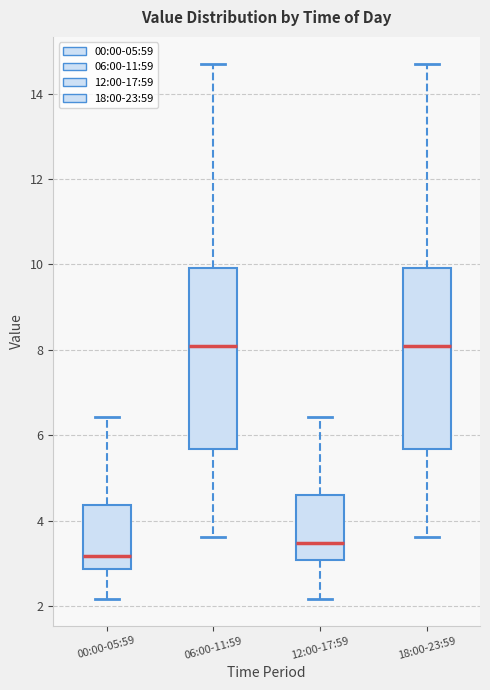

Reading left to right, read every box against the y-axis: the position of its median line, the range the box covers, and the ends of its whiskers. The values are not printed on the chart, so give them approximately, as read against the axis.

00:00-05:59: median 3.2, box 2.8 to 4.4, whiskers 2.2 to 6.4
06:00-11:59: median 8.2, box 5.6 to 10.0, whiskers 3.6 to 14.8
12:00-17:59: median 3.4, box 3.0 to 4.6, whiskers 2.2 to 6.4
18:00-23:59: median 8.2, box 5.6 to 10.0, whiskers 3.6 to 14.8